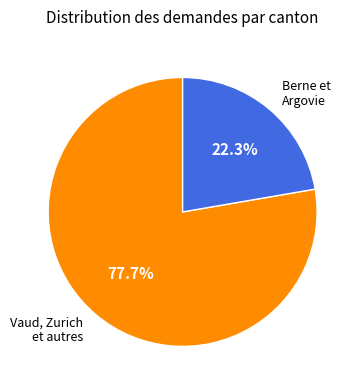

How many slices are in this pie chart?

2